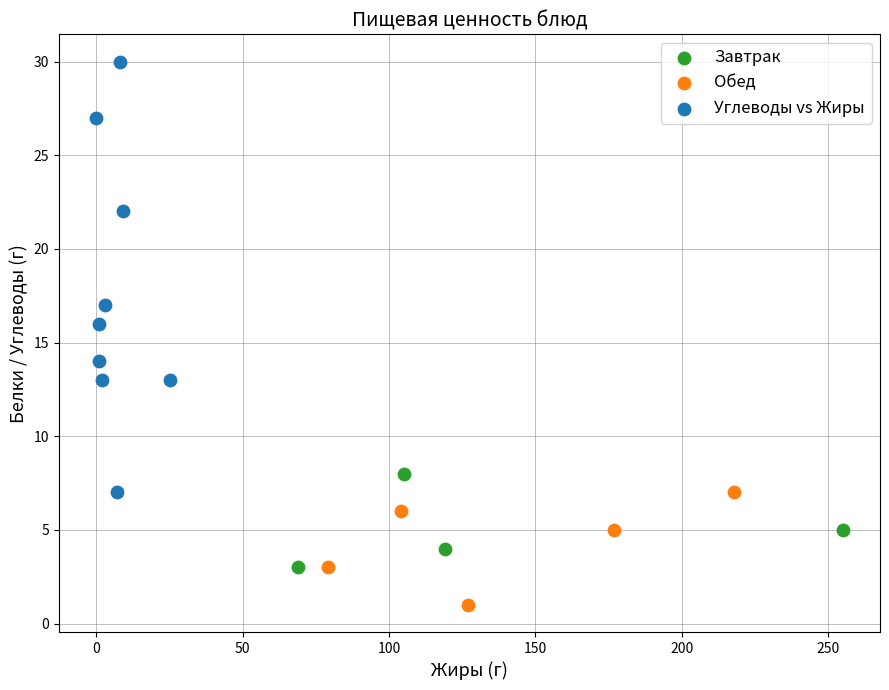

Which series has the widest spread of Y values?

Углеводы vs Жиры